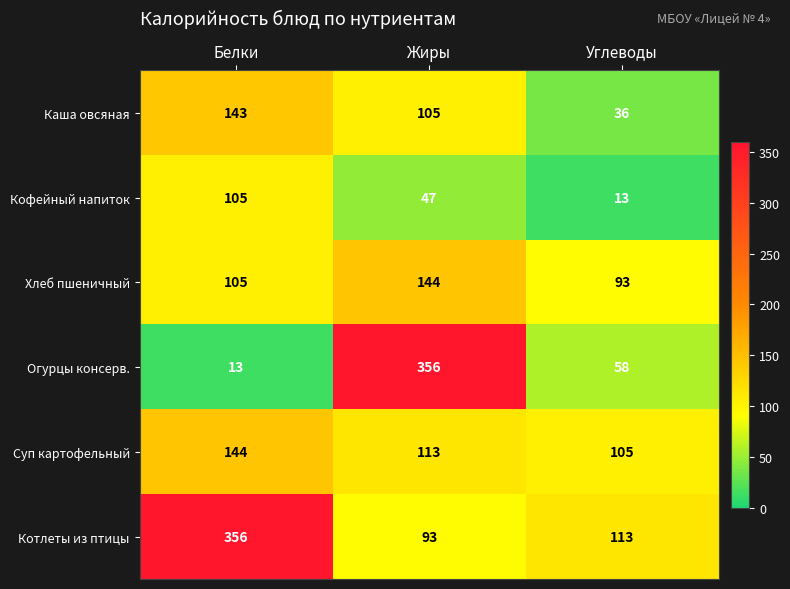

Count the Кофейный напиток values in the range 13 to 105.

3